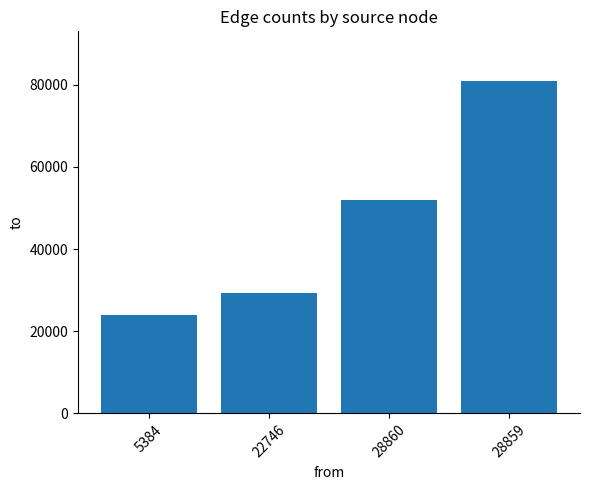

What is the sum of the values at 22746 and 28859?

110170